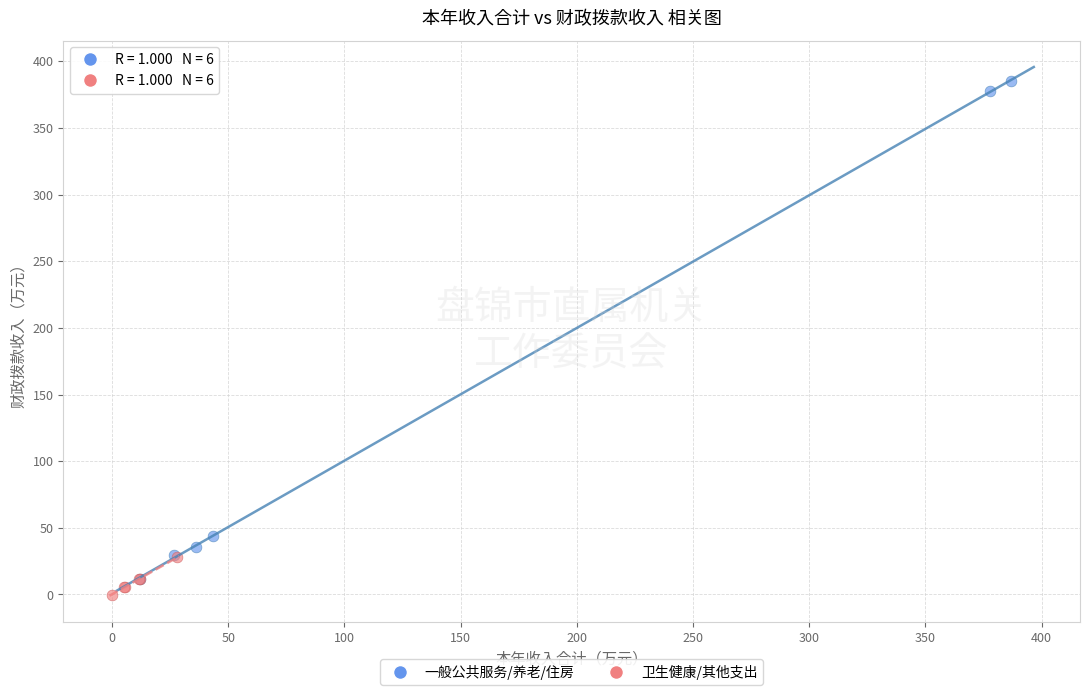

What are all the series names shown in the legend?

一般公共服务/养老/住房, 卫生健康/其他支出